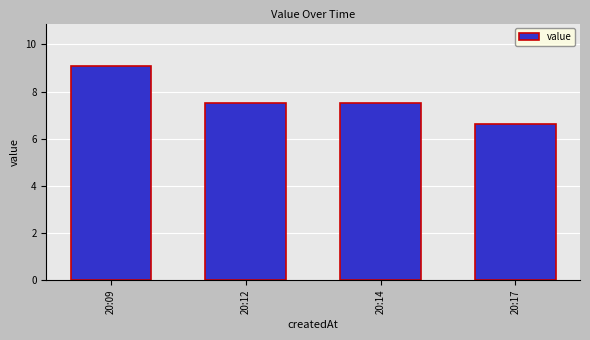

Which has a higher value, 20:17 or 20:14?

20:14